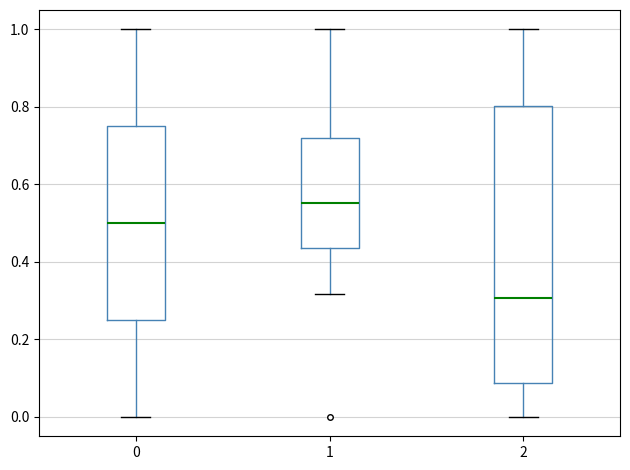

Reading left to right, transcribe this box plot: for each box, give where its median line is, the range the box spans, and where its two whiskers end, as read against the y-axis. The values are not printed on the chart, so give them approximately, as read against the axis.

0: median 0.50, box 0.26 to 0.76, whiskers 0.00 to 1.00
1: median 0.56, box 0.44 to 0.72, whiskers 0.32 to 1.00
2: median 0.30, box 0.08 to 0.80, whiskers 0.00 to 1.00